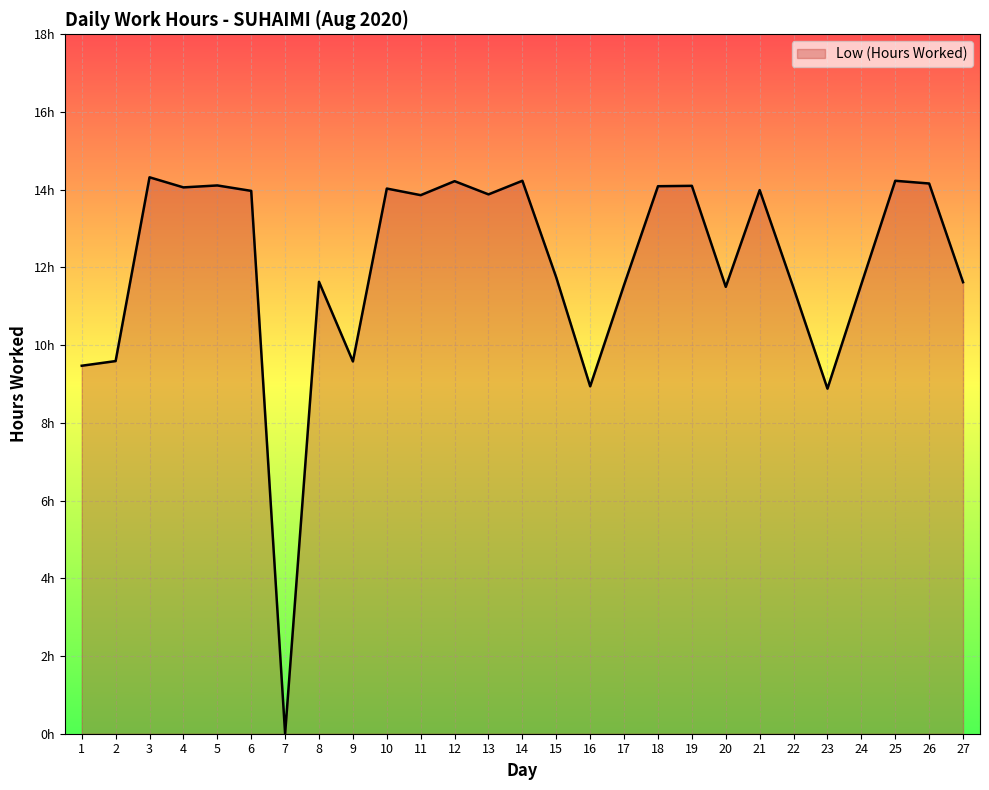

How many data points does each series have?

27